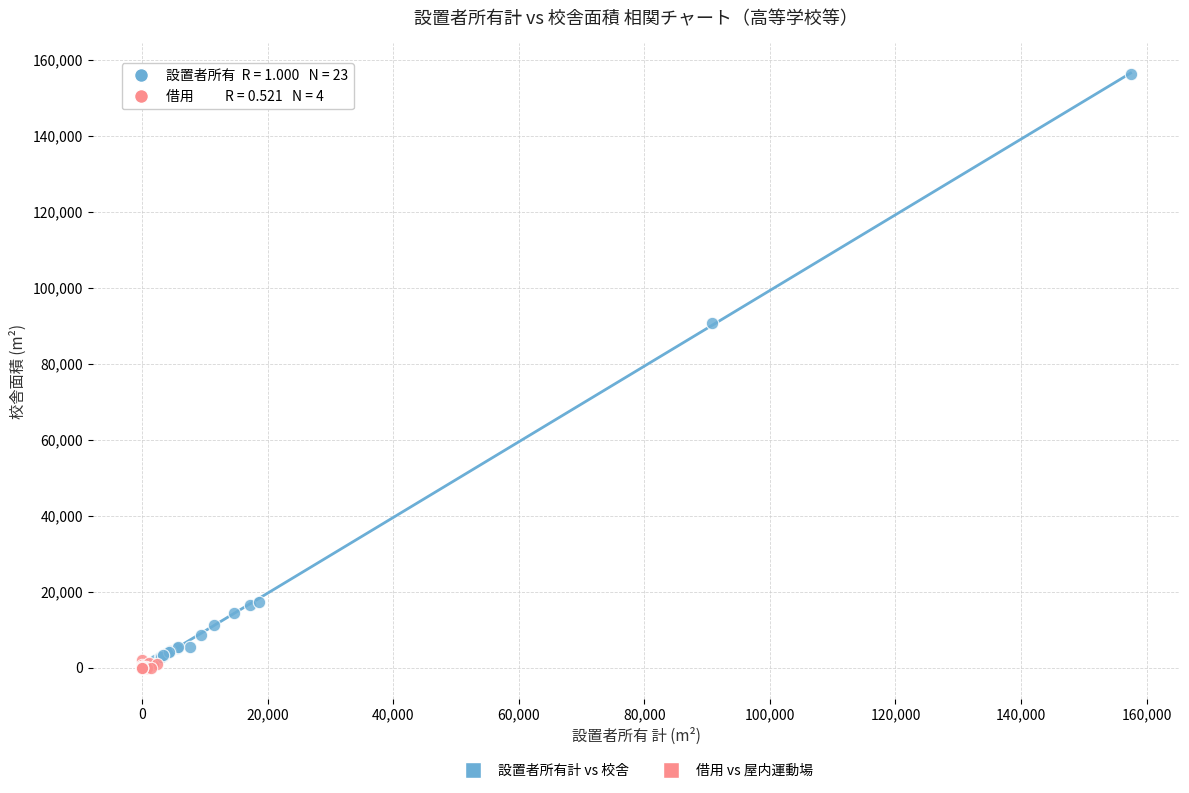

Which series reaches the maximum Y coordinate?

設置者所有計 vs 校舎